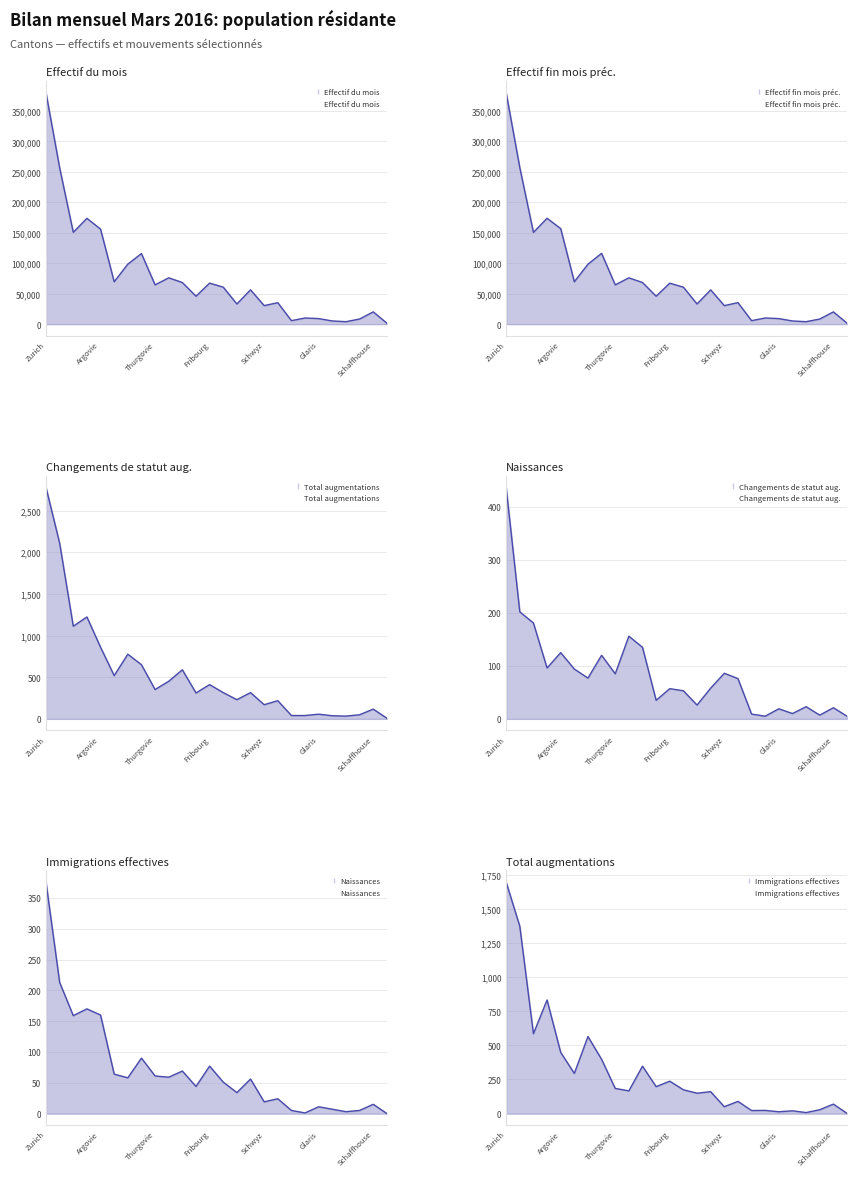

The value of Effectif du mois at 7 is 115872. True or false?

True